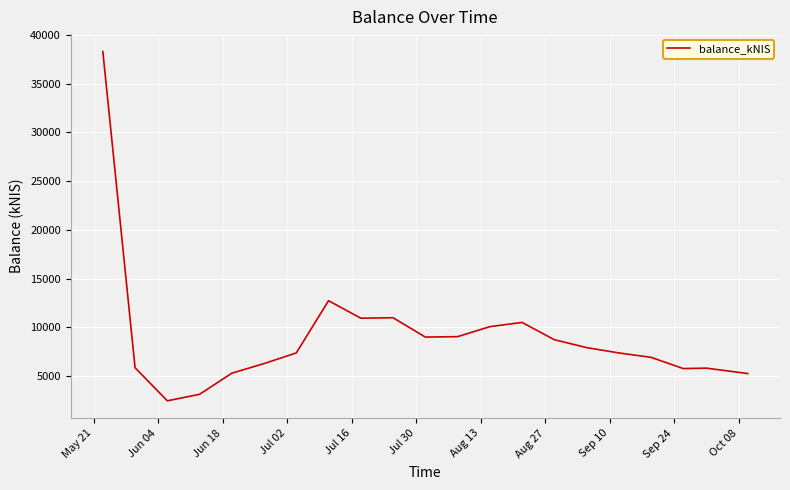

What is the average value?

9051.2